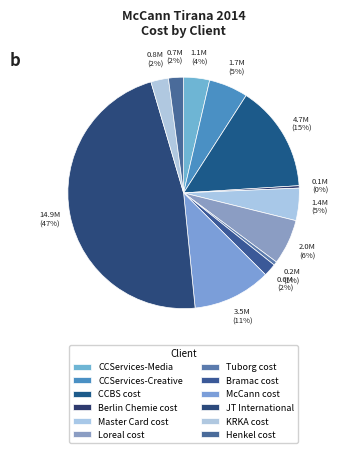

Count the number of slices in the pie.

12